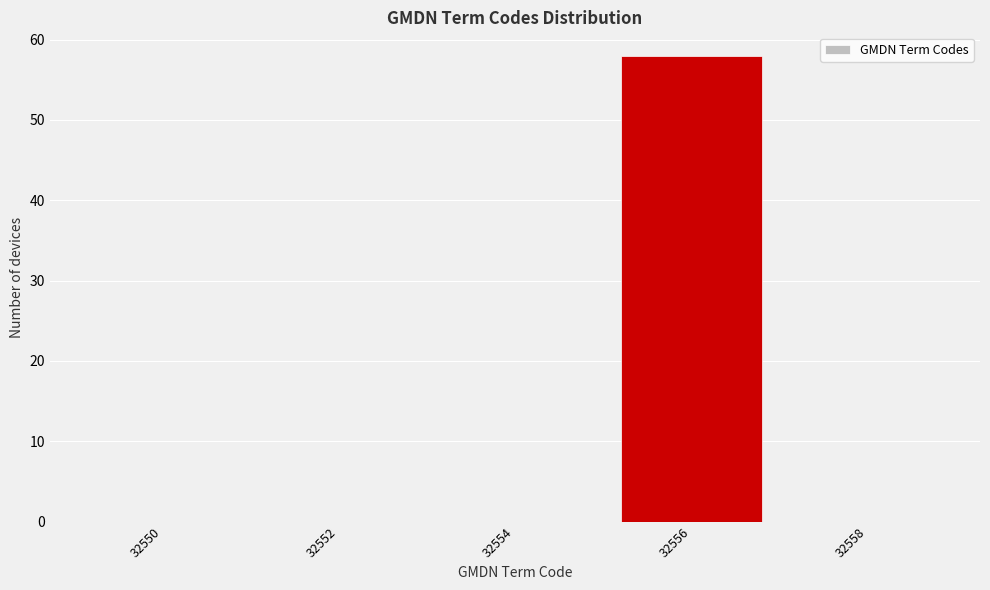

Reading left to right, list all the values displayed in this chart.

32550=0	32552=0	32554=0	32556=58	32558=0